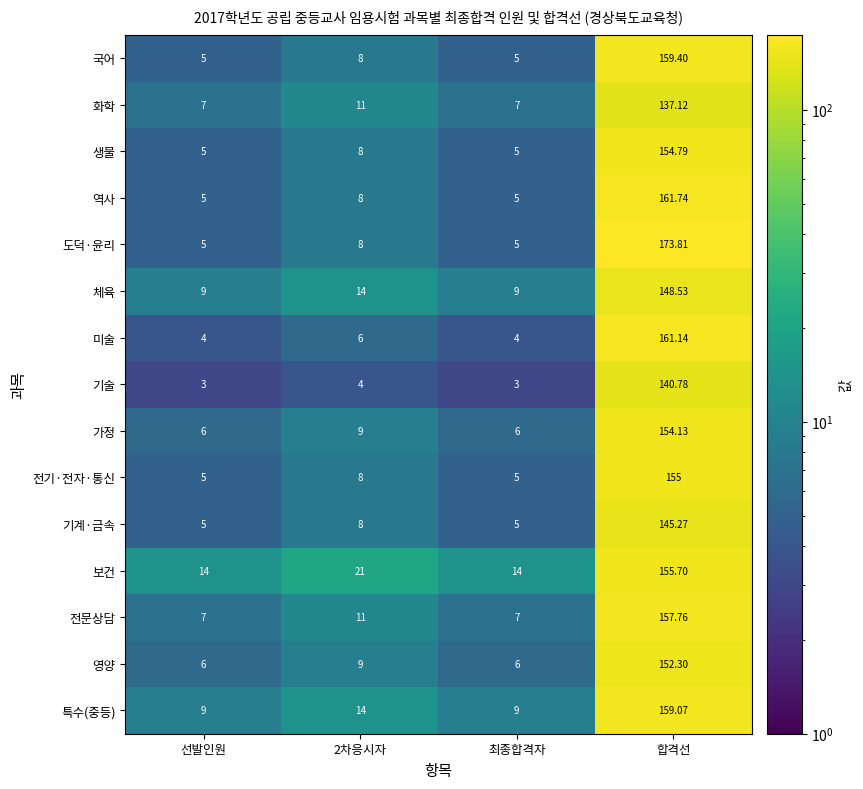

Is the value of 미술 at 합격선 greater than the value of 화학 at 합격선?

Yes